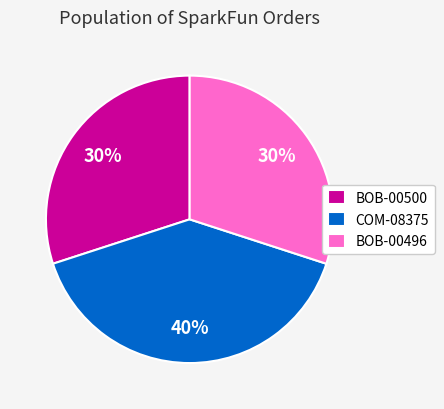

Do BOB-00496 and COM-08375 together represent more than half of the pie?

Yes